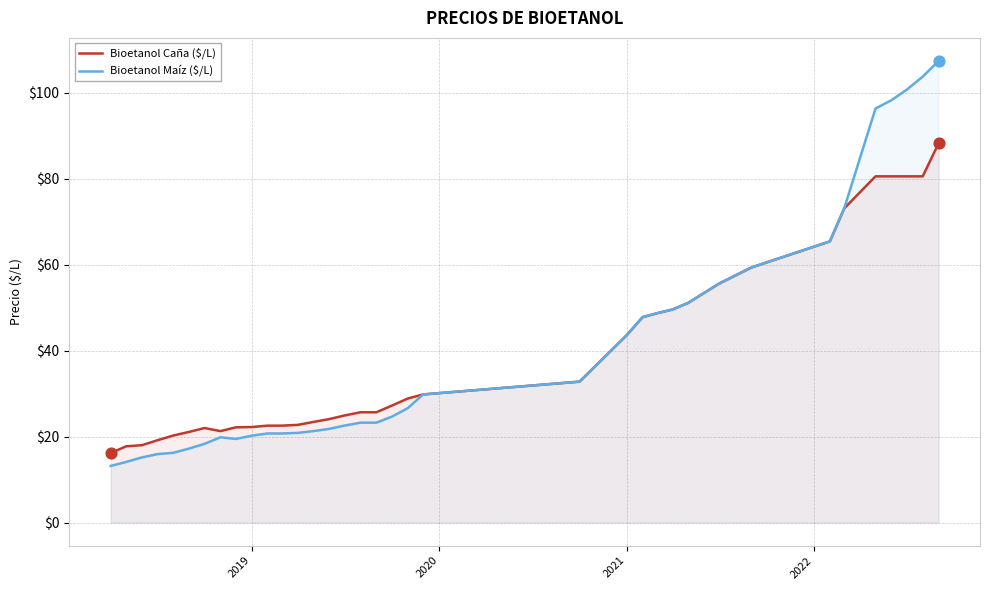

Which series has the largest Y range (max minus min)?

Bioetanol Maíz ($/L)